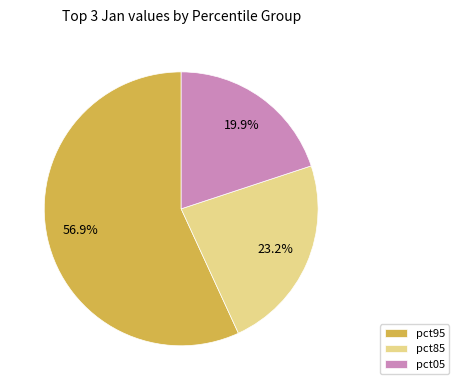

Which category has the smallest portion of the pie?

pct05